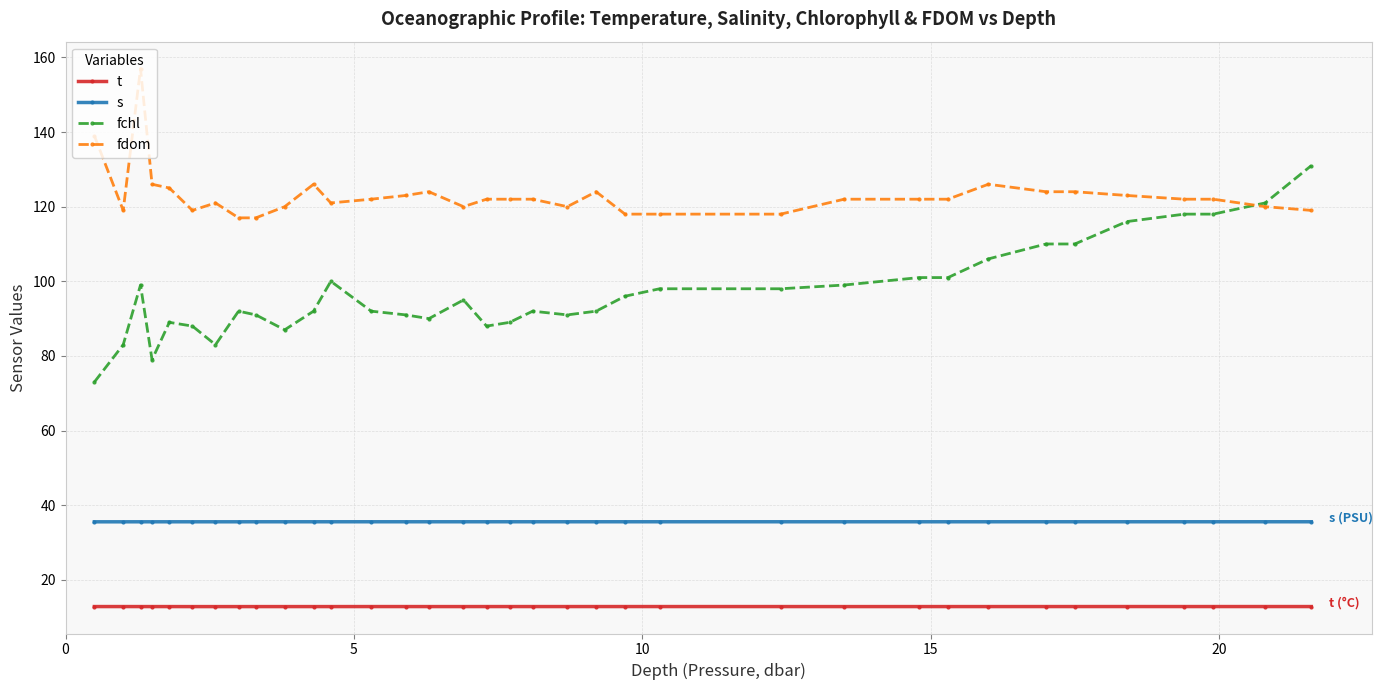

Rank the series by their average value, from highest to lowest.

fdom, fchl, s, t